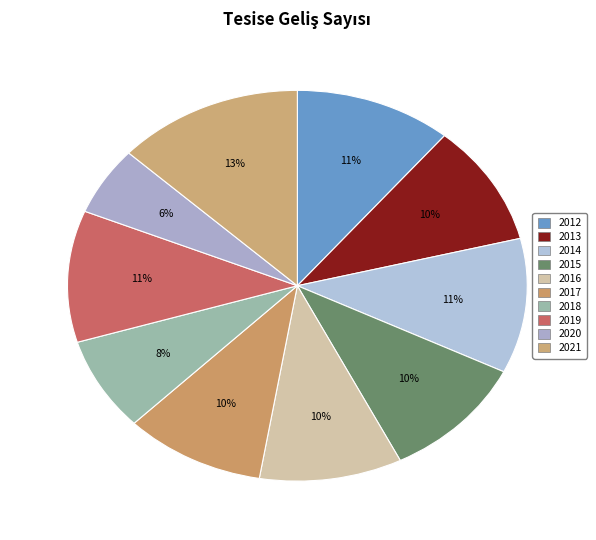

Count the number of slices in the pie.

10